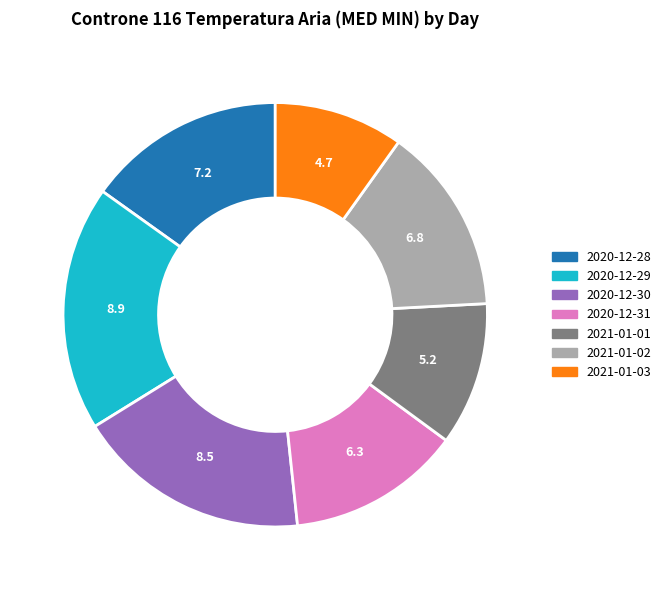

Approximately how many times larger is the value at 2021-01-02 compared to 2020-12-28?

0.9